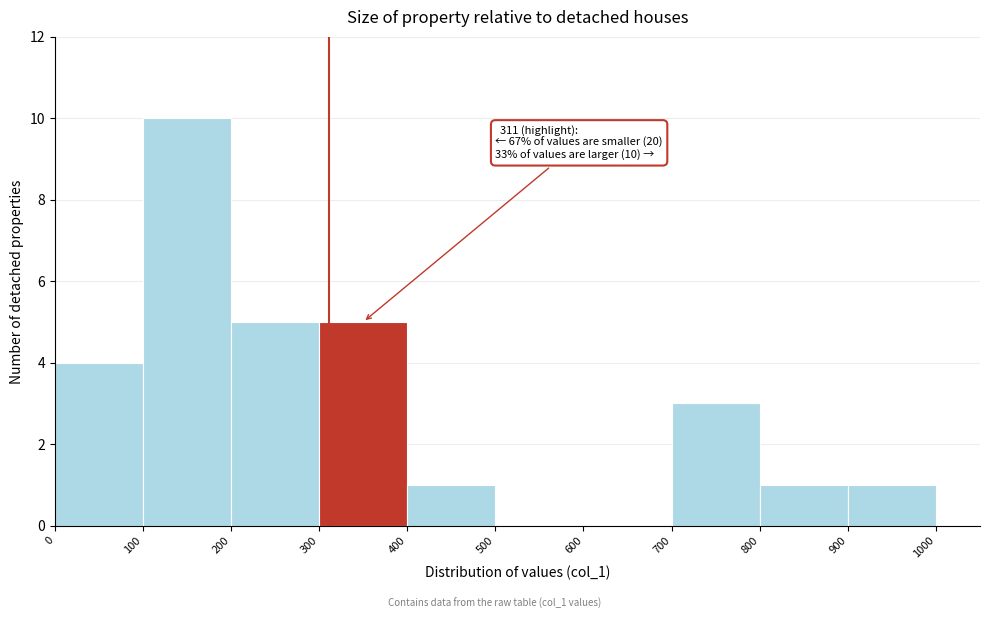

Over which range of the x-axis is the bar tallest?

100 to 200